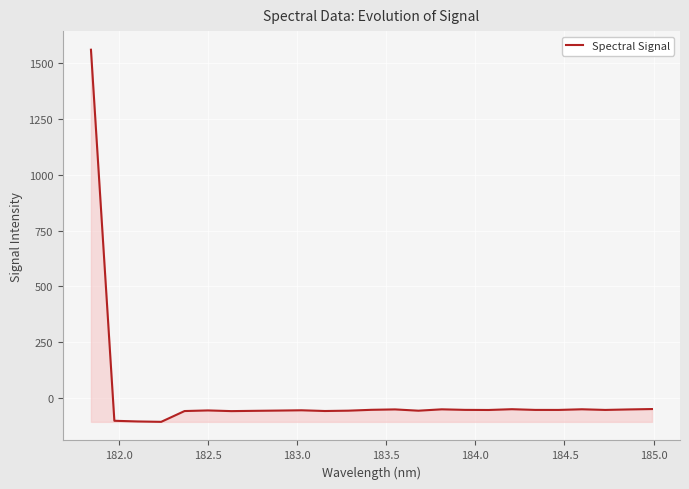

What is the greatest value displayed?

1561.6